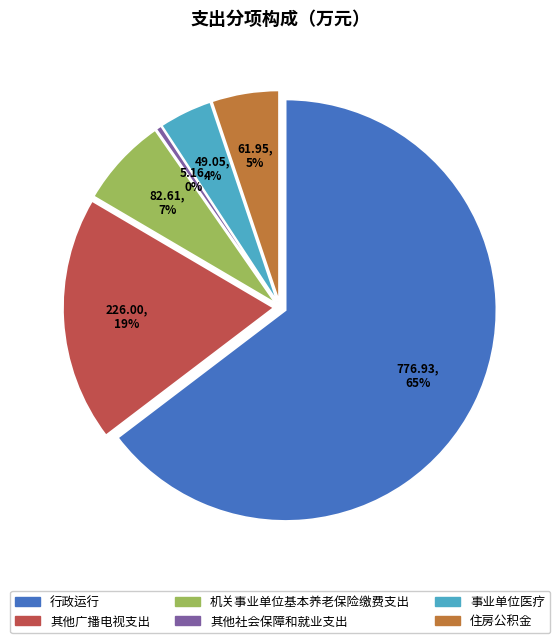

How many slices are in this pie chart?

6